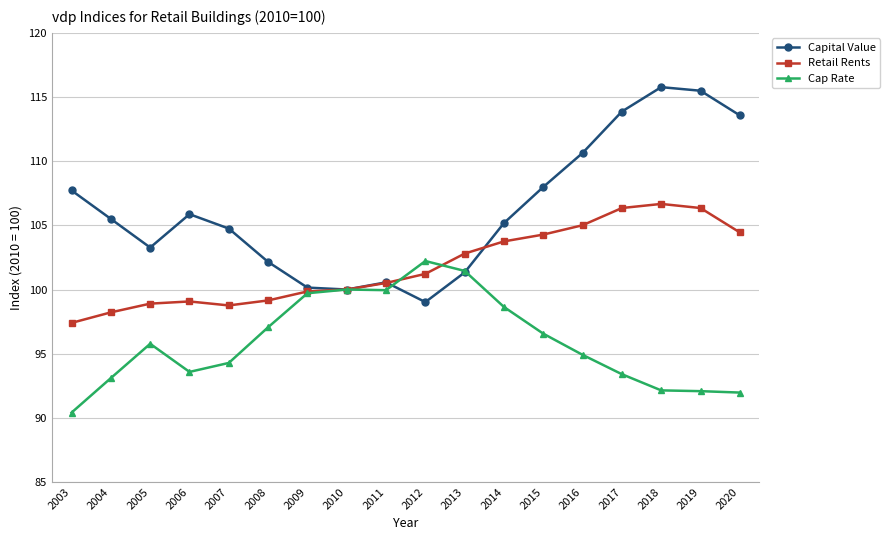

Which series has the widest spread of values?

Capital Value